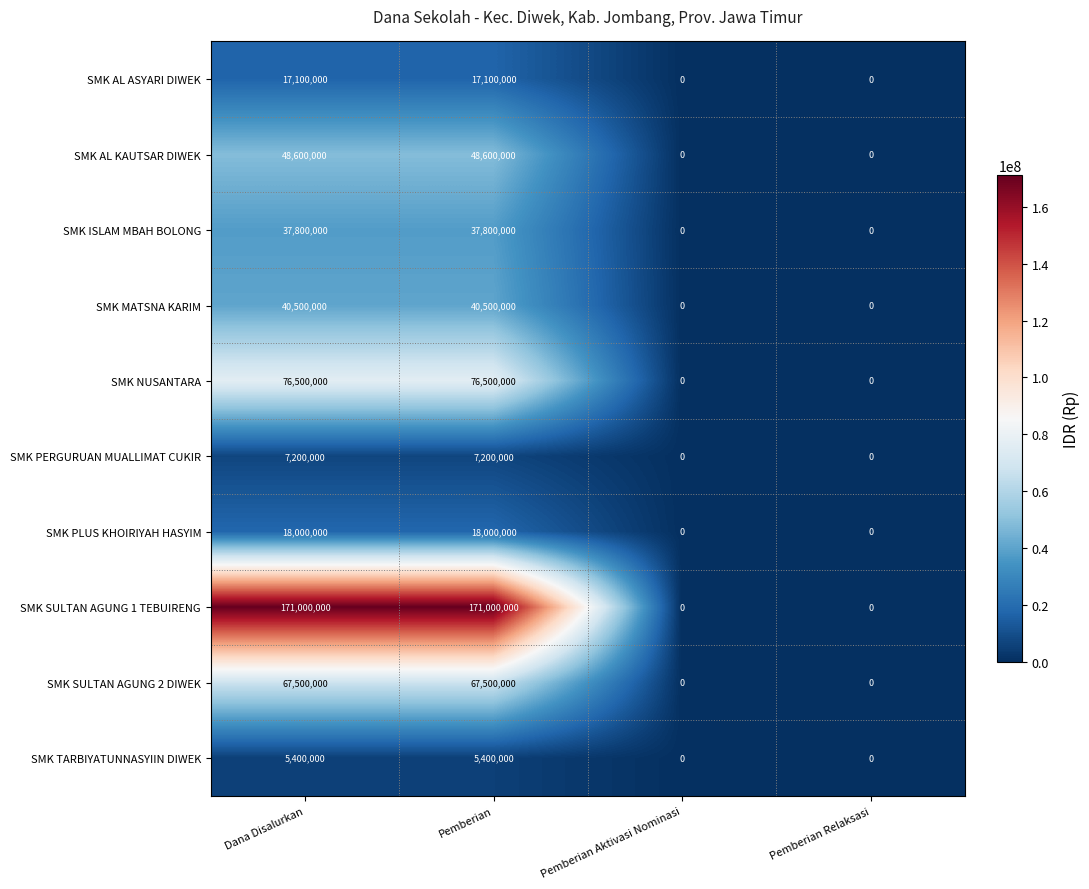

What is the sum of the SMK NUSANTARA values at Dana Disalurkan and Pemberian Relaksasi?

76500000